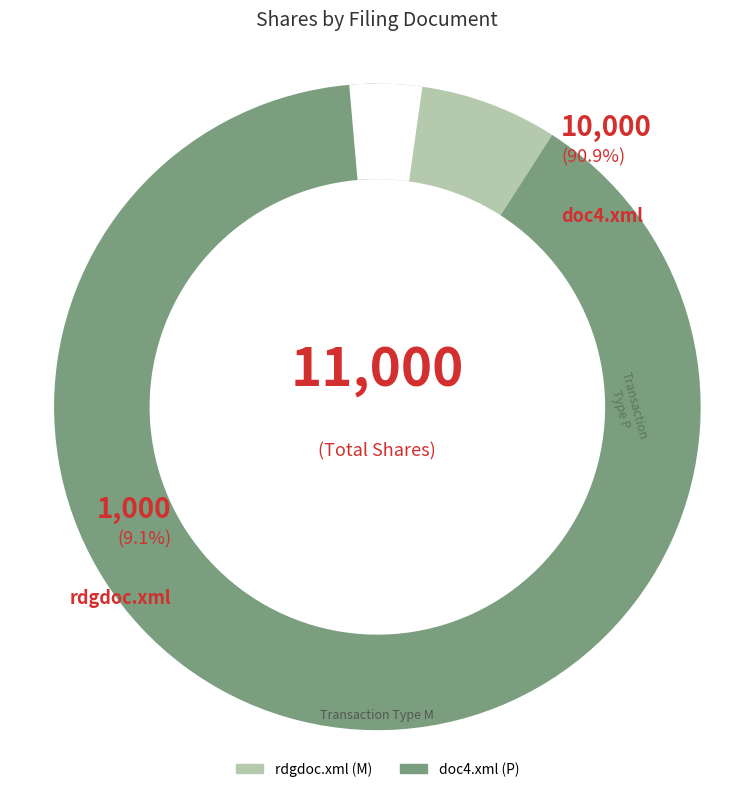

The rdgdoc.xml slice represents 9% of the pie. True or false?

True